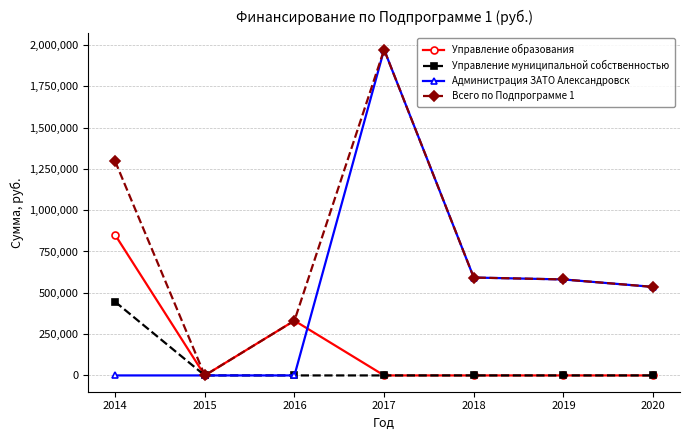

What is the average value of the Управление образования series?

168874.6